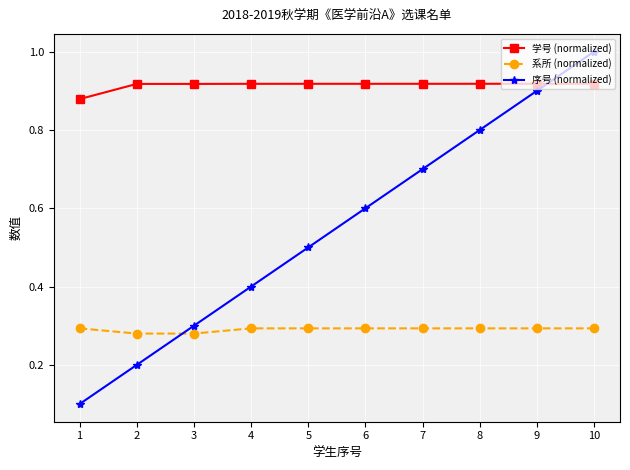

Which category has the lowest value in the 序号 (normalized) series?

1